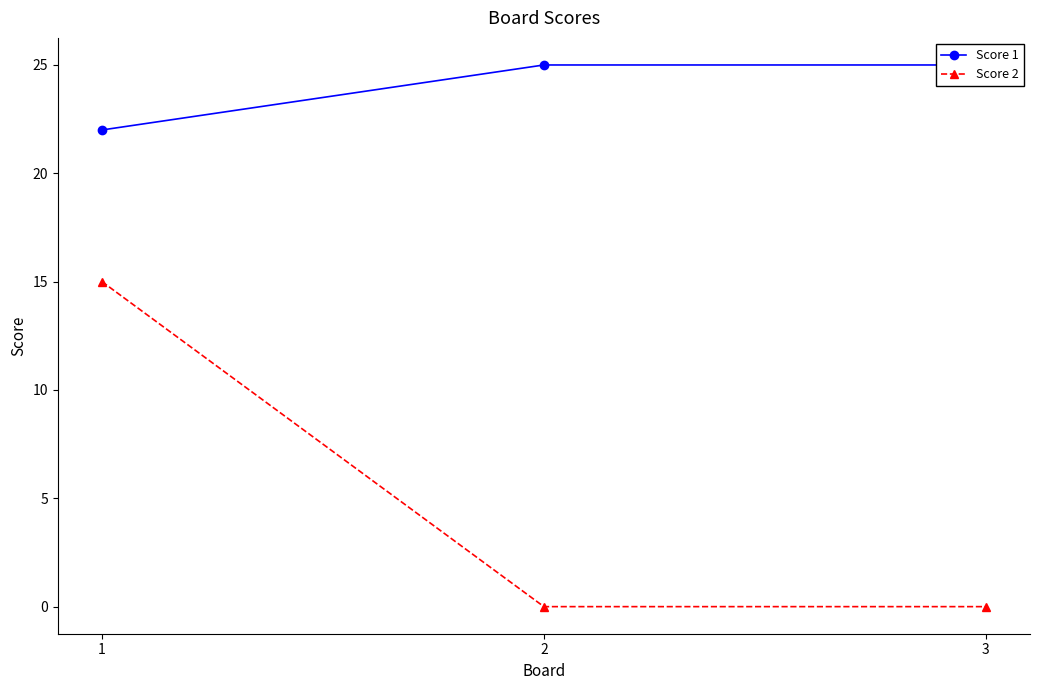

The value of Score 2 at 2 is 9. True or false?

False